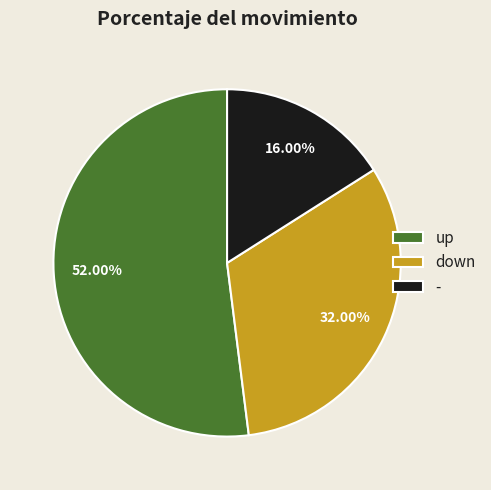

To the nearest percent, what portion does down represent?

32%